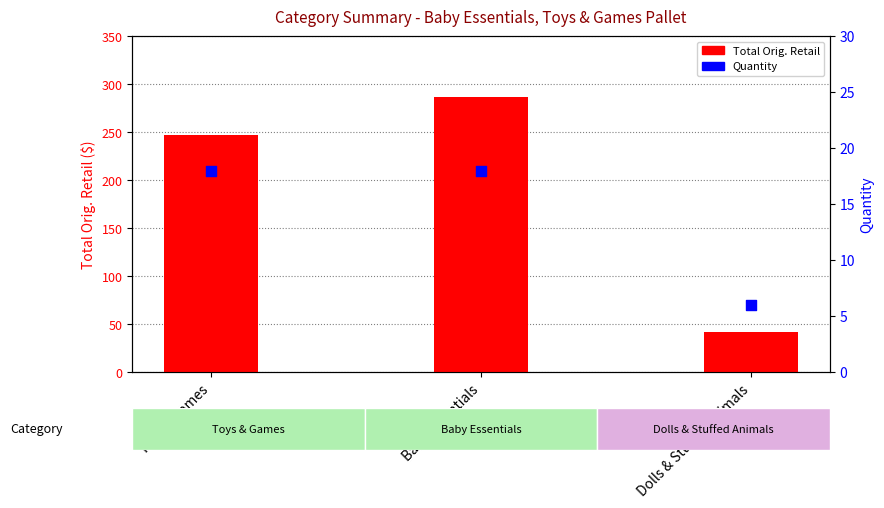

Is the value of Quantity at Dolls & Stuffed Animals greater than the value of Total Orig. Retail at Dolls & Stuffed Animals?

No